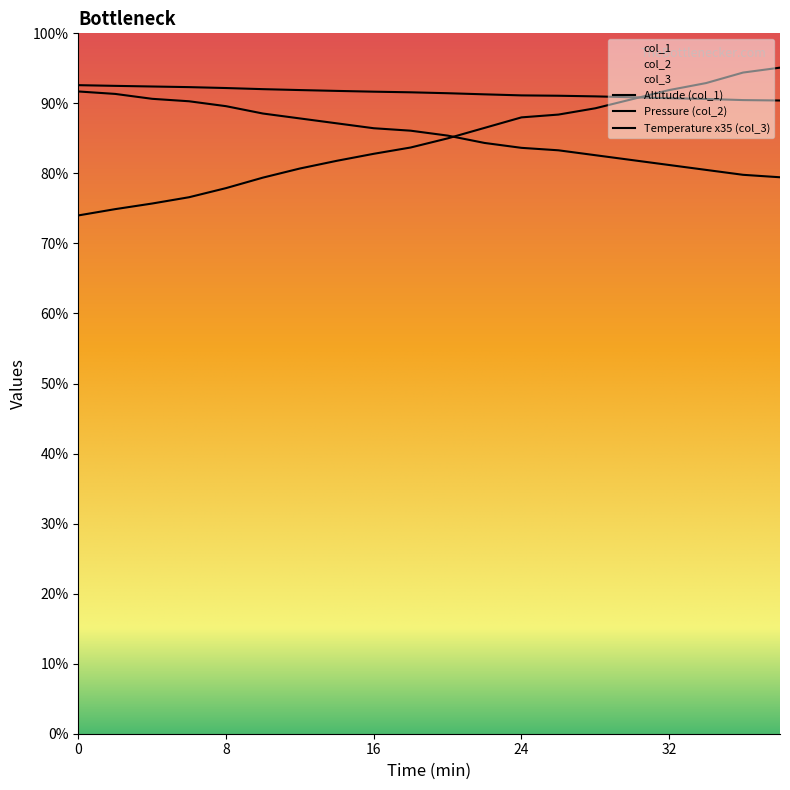

Rank the series by their average value, from highest to lowest.

col_2, col_3, col_1